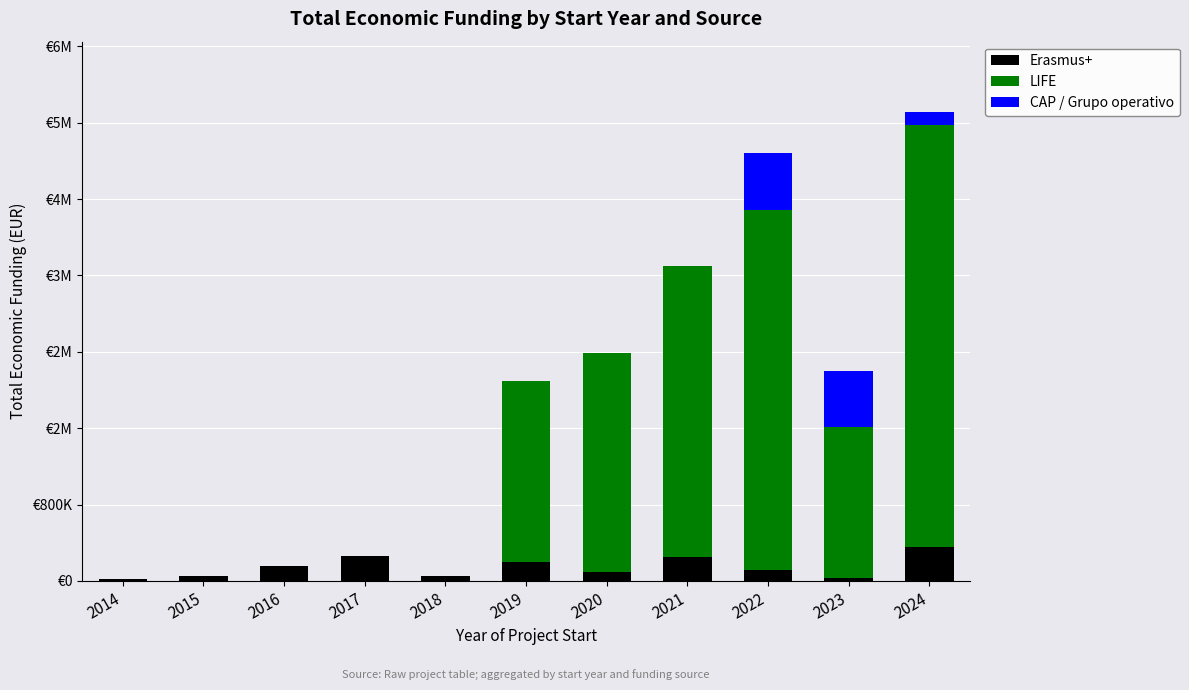

Between 2018 and 2019, which is larger?

2019